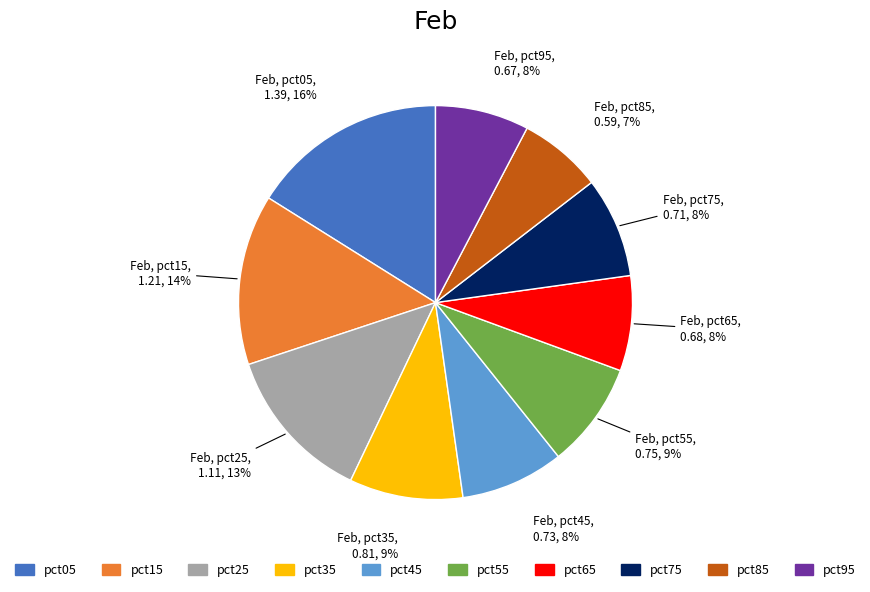

Does any single category account for the majority?

No